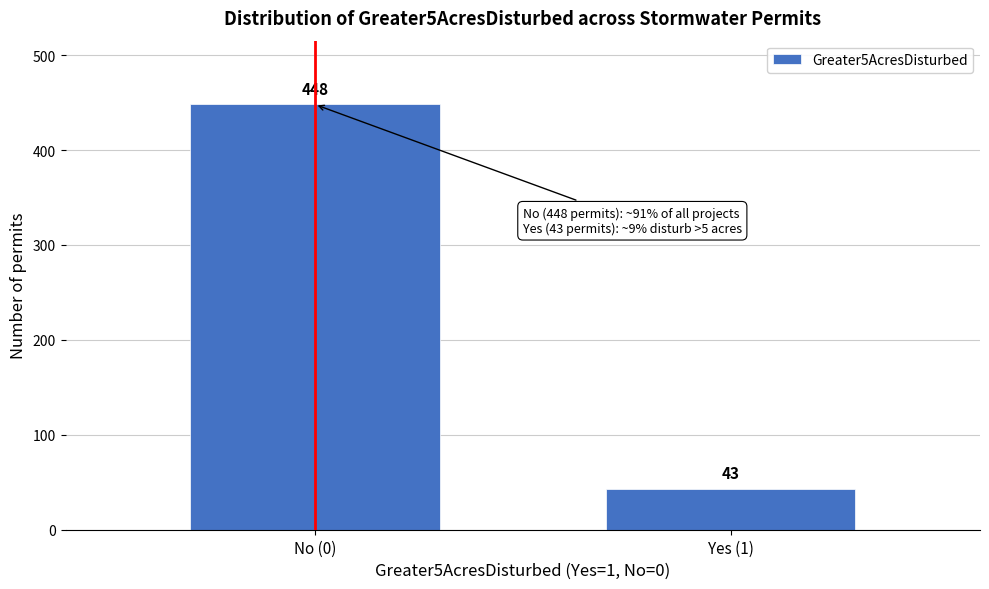

Reading left to right, extract all data points from this chart.

448	43